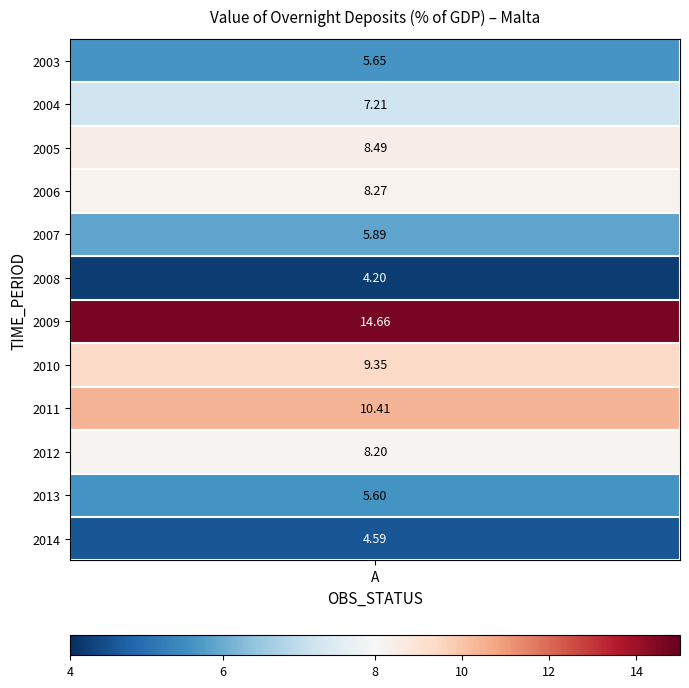

Rank the categories by value from highest to lowest.

2009, 2011, 2010, 2005, 2006, 2012, 2004, 2007, 2003, 2013, 2014, 2008